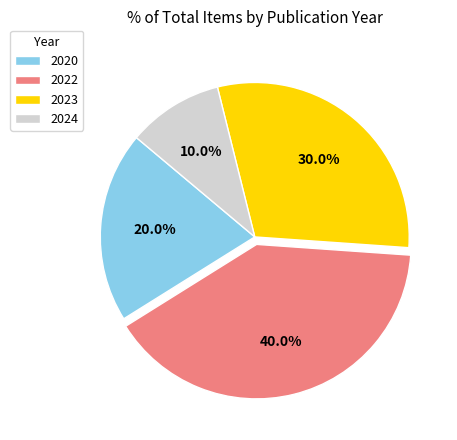

Rank the categories by value from lowest to highest.

2024, 2020, 2023, 2022